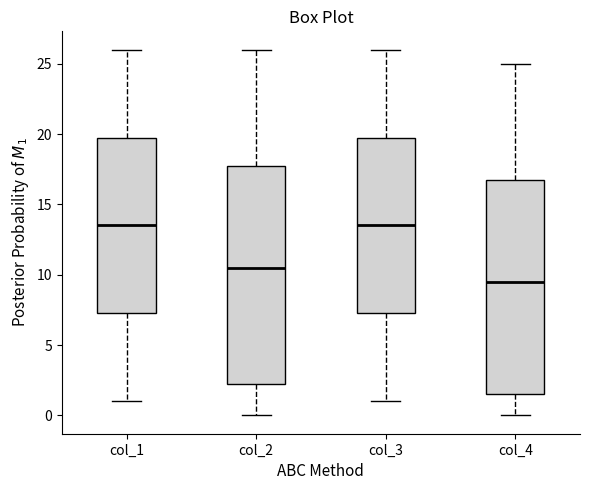

Which box's median line is the lowest?

col_4